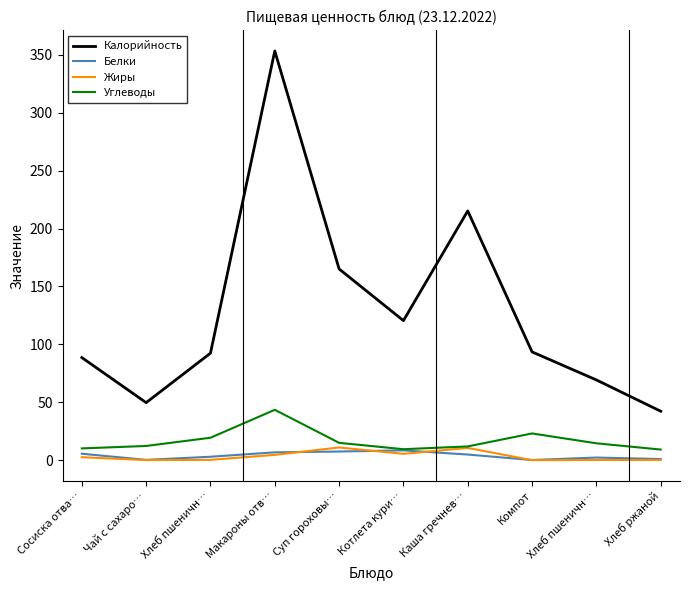

What are all the series names shown in the legend?

Калорийность, Белки, Жиры, Углеводы